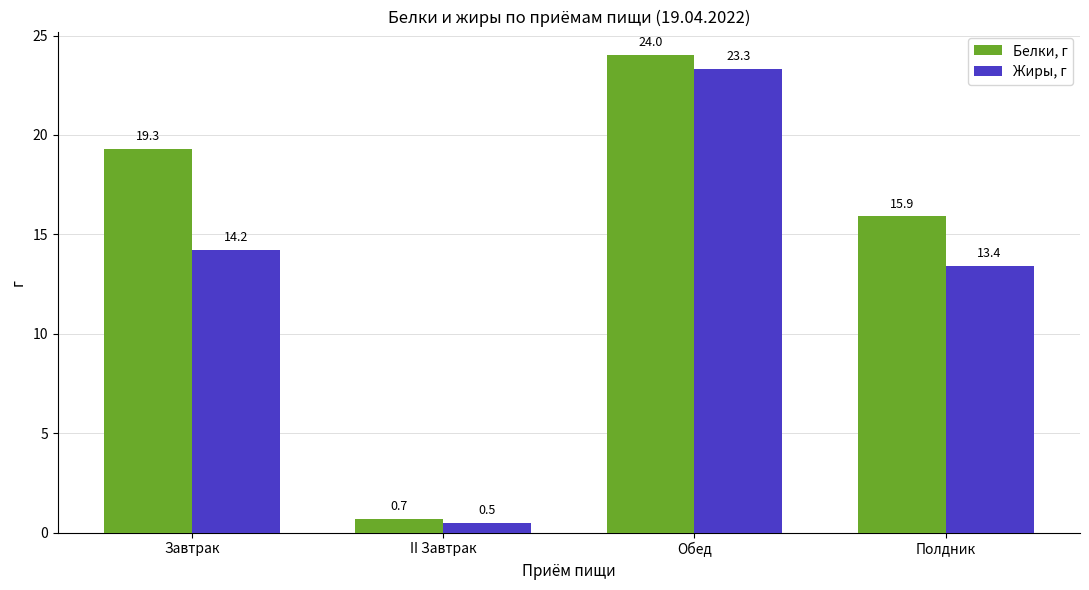

What is the maximum value for Жиры, г?

23.3